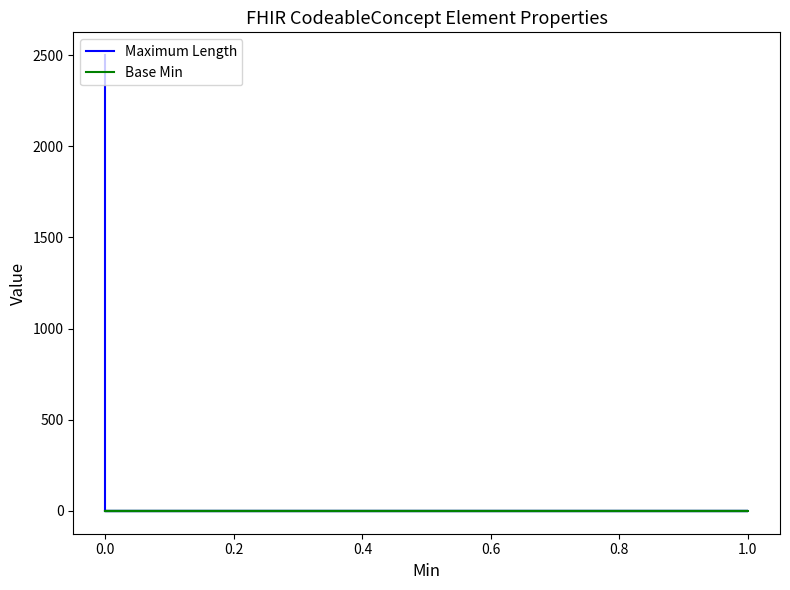

List the series in order of their peak value, lowest first.

Base Min, Maximum Length